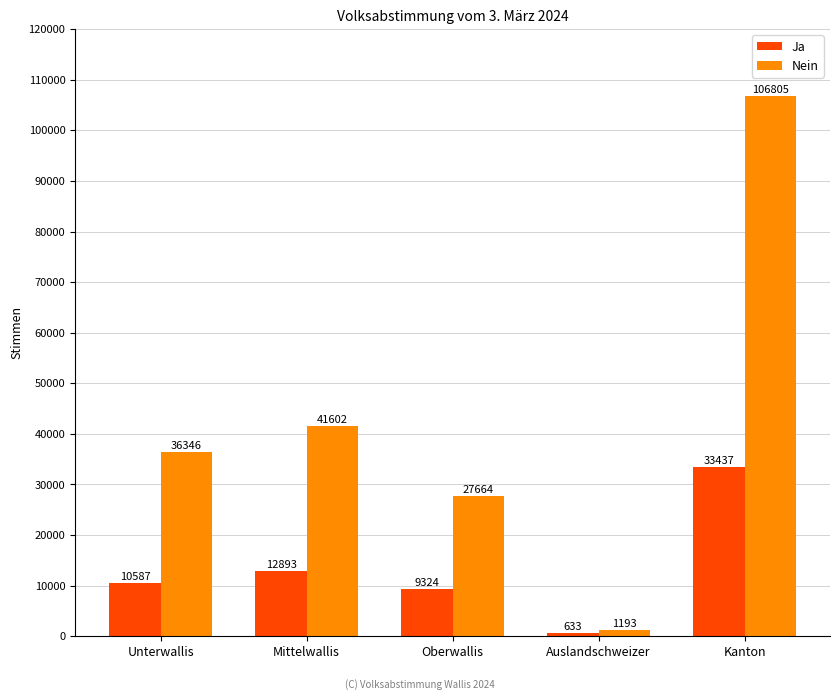

Is it true that Nein equals 106805 at Kanton?

True